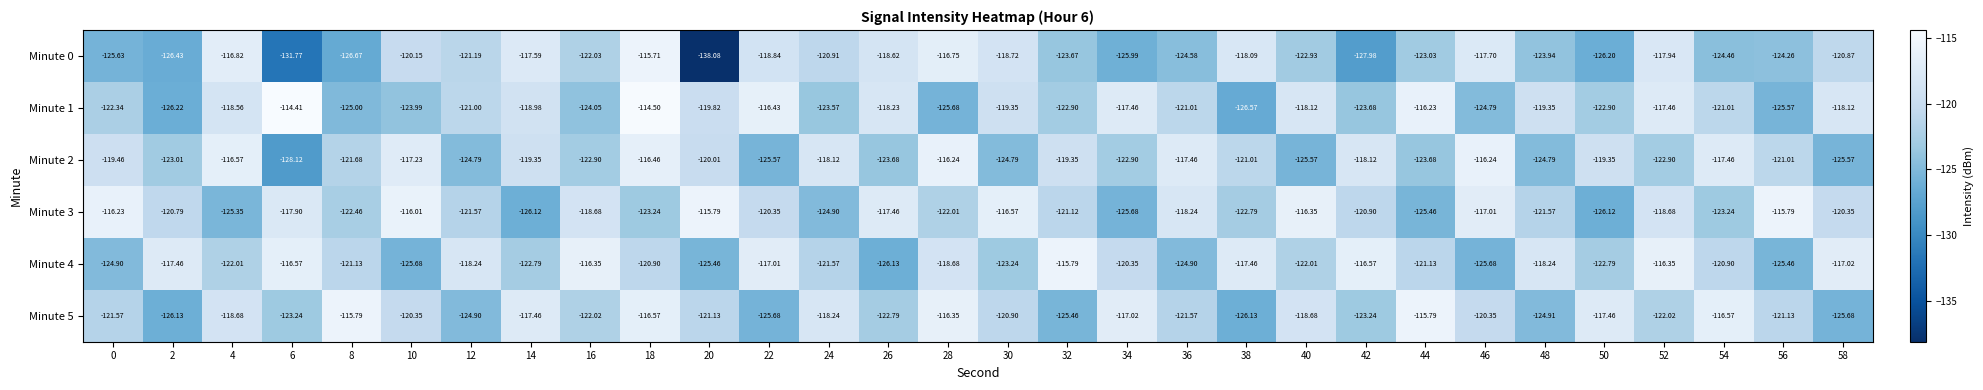

Which category has the highest value across all series?

6